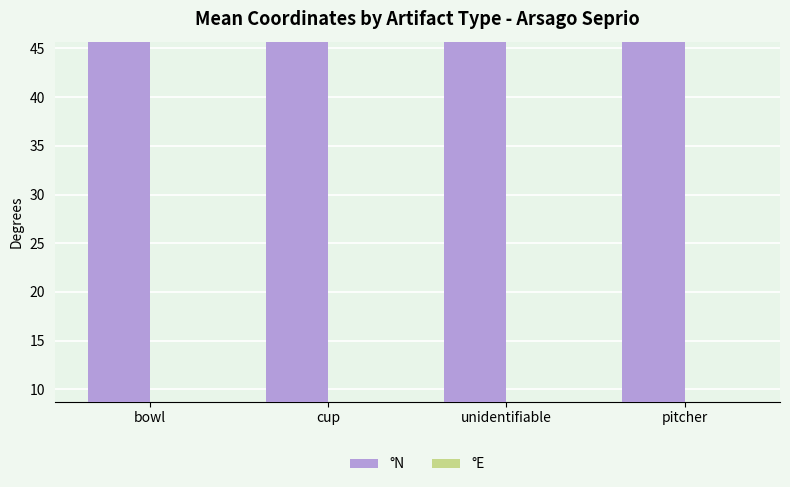

Rank the series at pitcher from lowest to highest value.

°E, °N